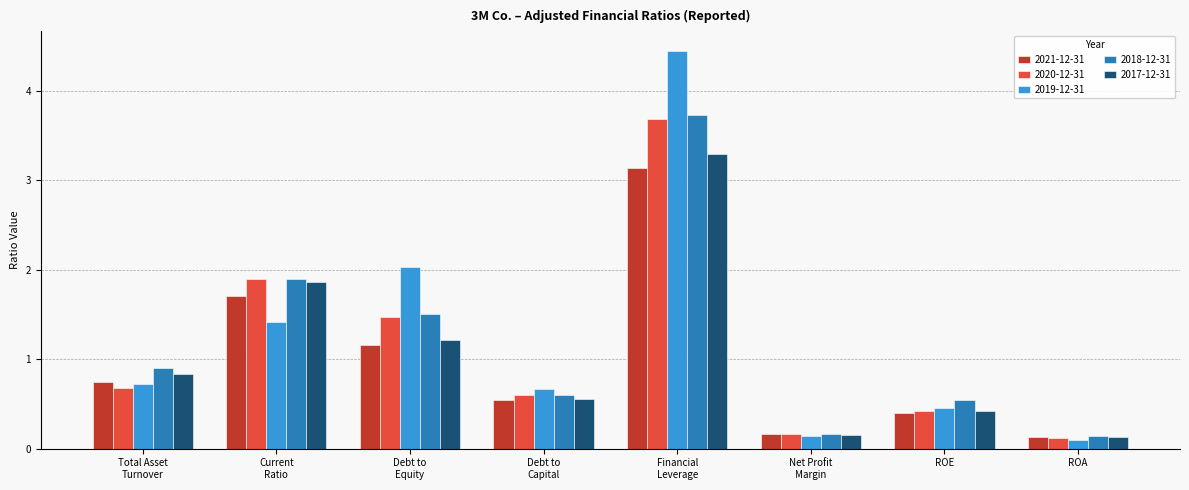

What is the difference between the highest and lowest values at Total Asset
Turnover?

0.2